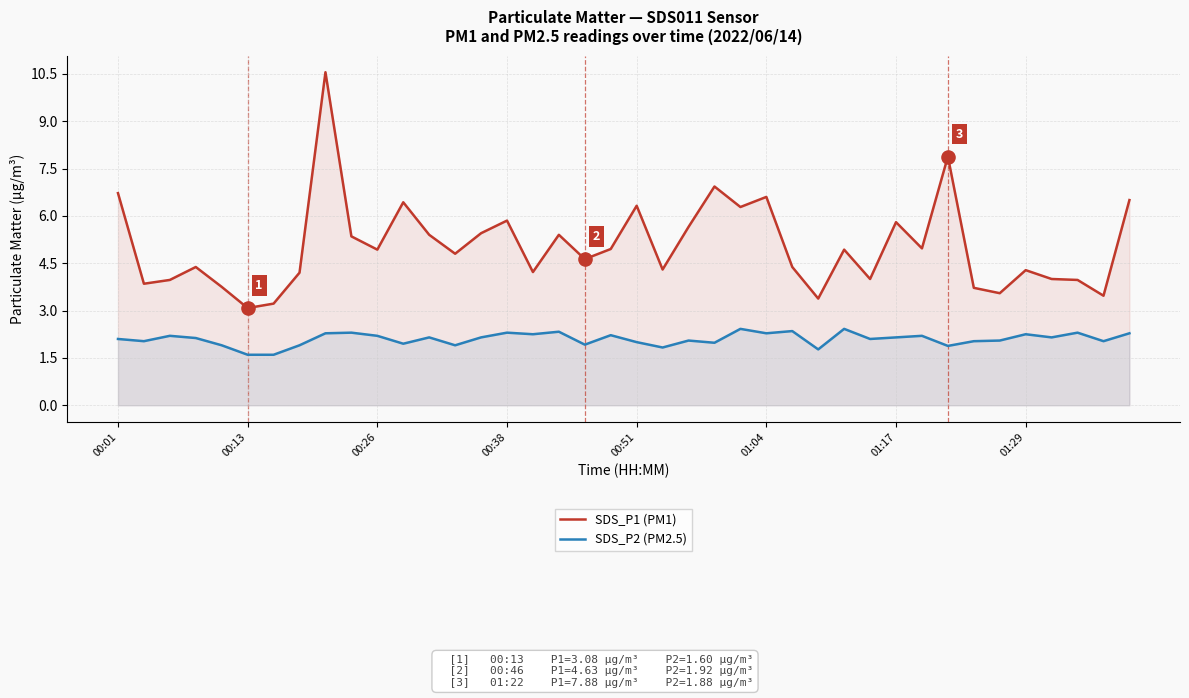

What is the total value across all series at 23?

8.9